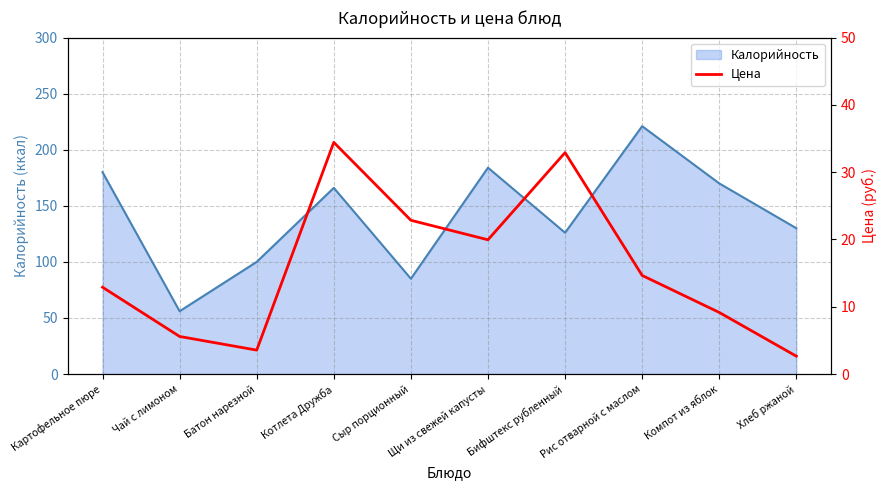

At which category does the chart reach its peak across all series?

Котлета Дружба